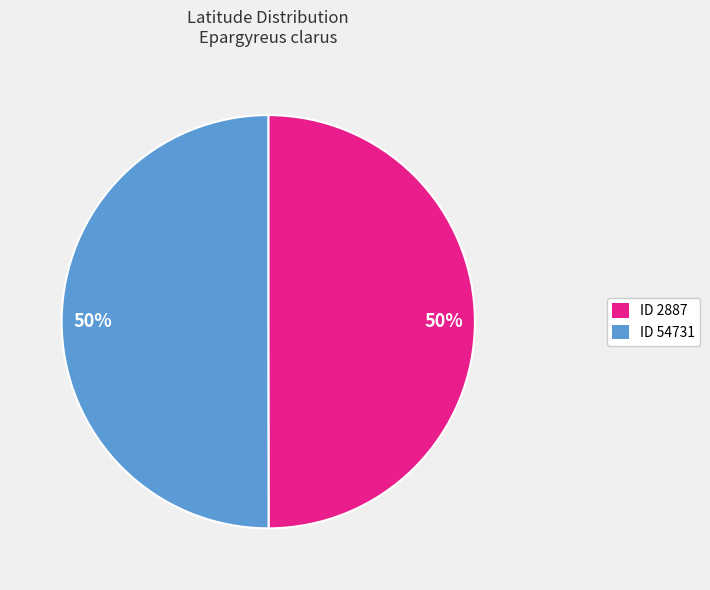

What is the ratio of the value at ID 2887 to the value at ID 54731?

1.0